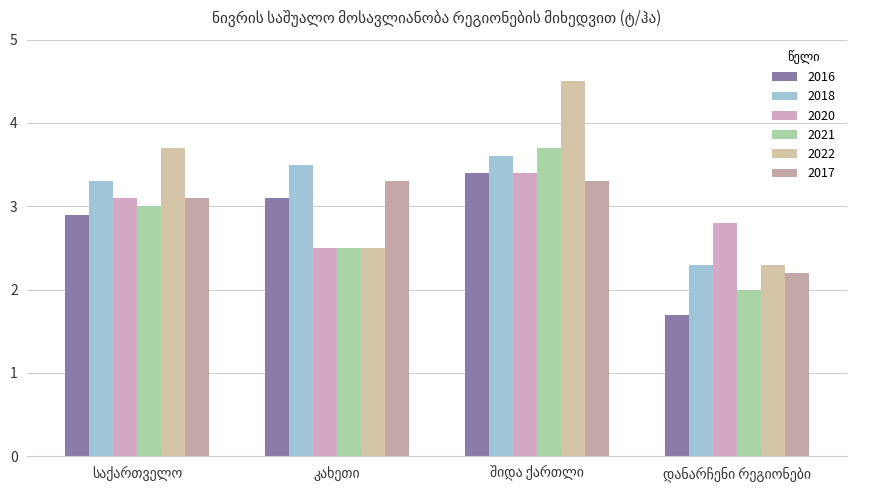

What is the value of the 2018 bar at the 1st from the left?

3.3